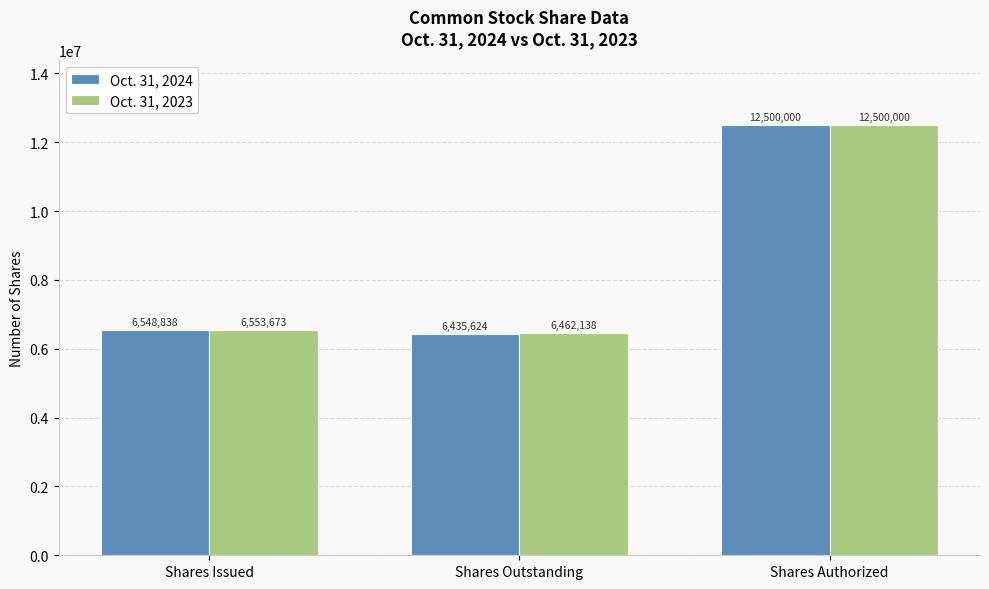

How many bars are there in total?

6